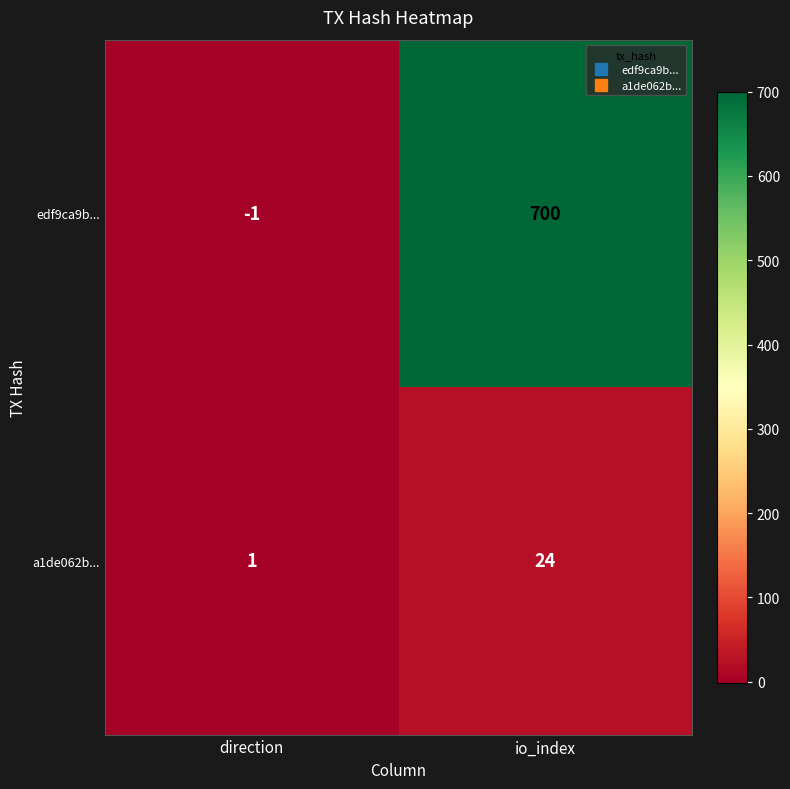

Reading right to left, transcribe all the data shown in this chart.

edf9ca9b...: 700	-1
a1de062b...: 24	1